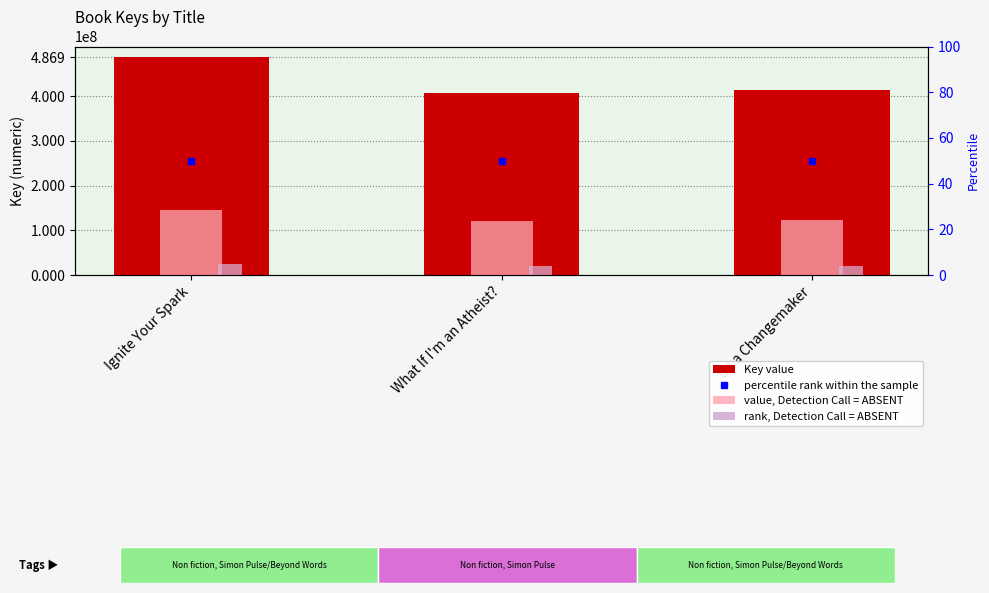

How many categories are shown in the chart?

3